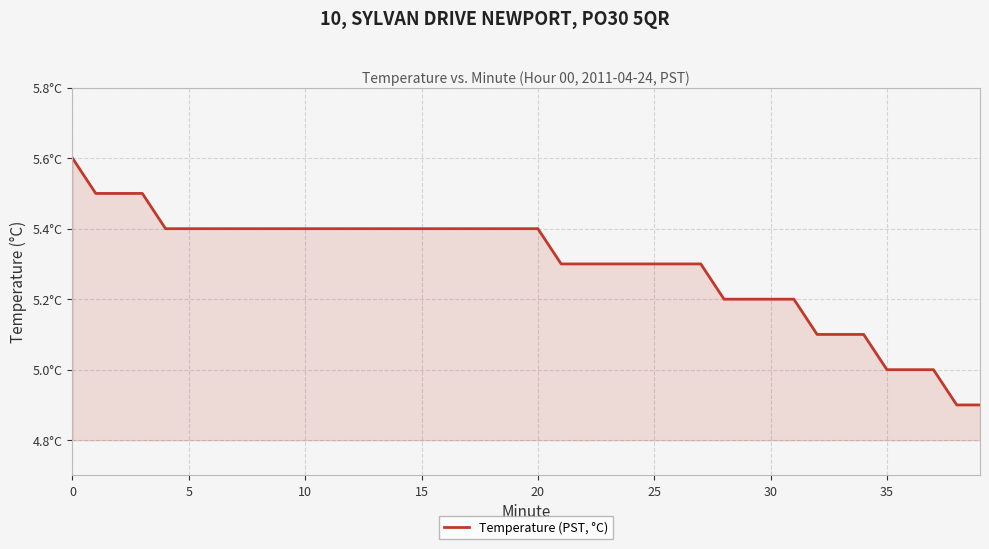

Does the chart display data point markers on the line(s)?

No